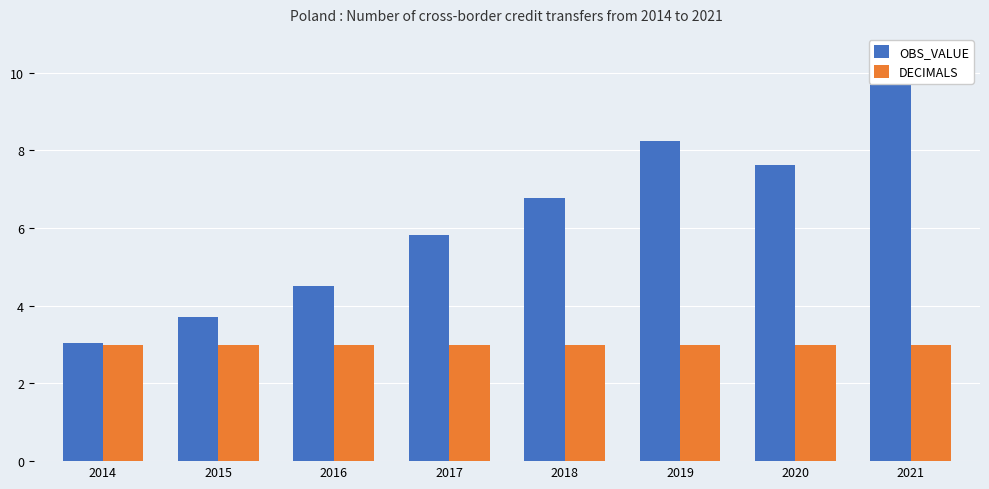

Is it true that OBS_VALUE equals 11.0 at 2019?

False